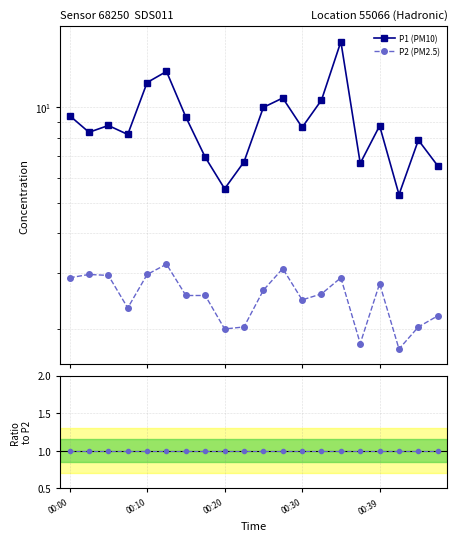

Which category has the lowest value in the P1 (PM10) series?

17